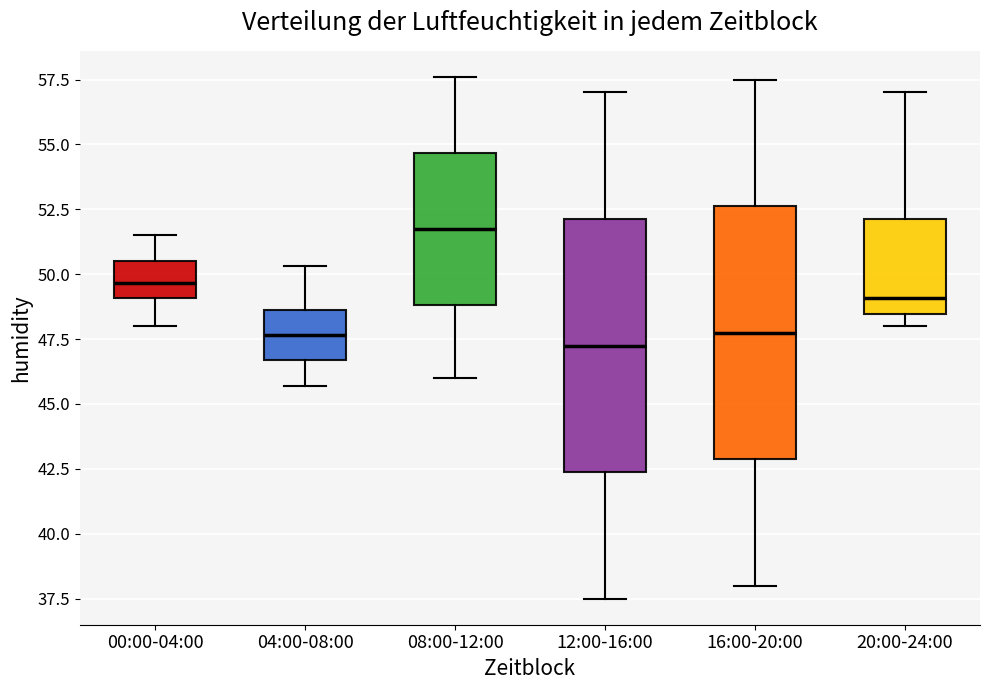

Where does the lower whisker of the box for 00:00-04:00 end on the y-axis? The values are not printed on the chart, so give them approximately, as read against the axis.

48.0